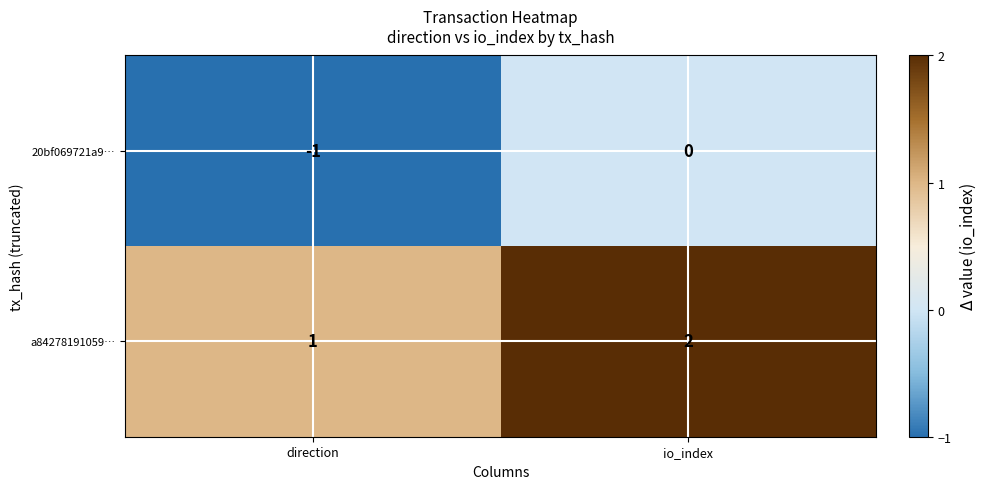

What is the sum of the a84278191059… values at io_index and direction?

3